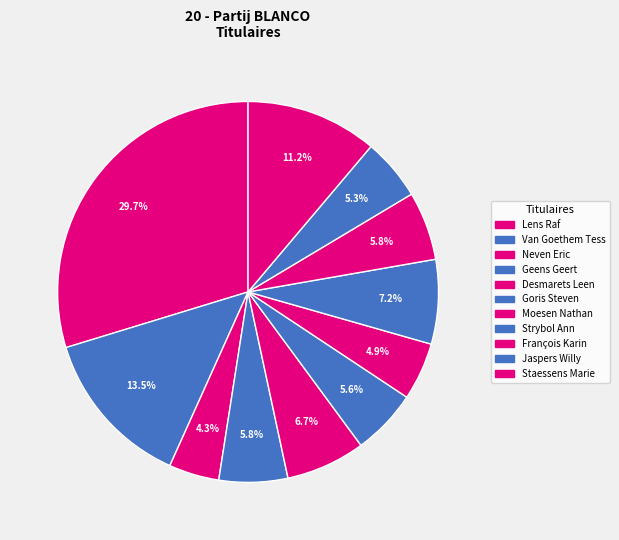

Rank the categories by value from lowest to highest.

Neven Eric, Moesen Nathan, Jaspers Willy, Goris Steven, Geens Geert, François Karin, Desmarets Leen, Strybol Ann, Staessens Marie, Van Goethem Tess, Lens Raf